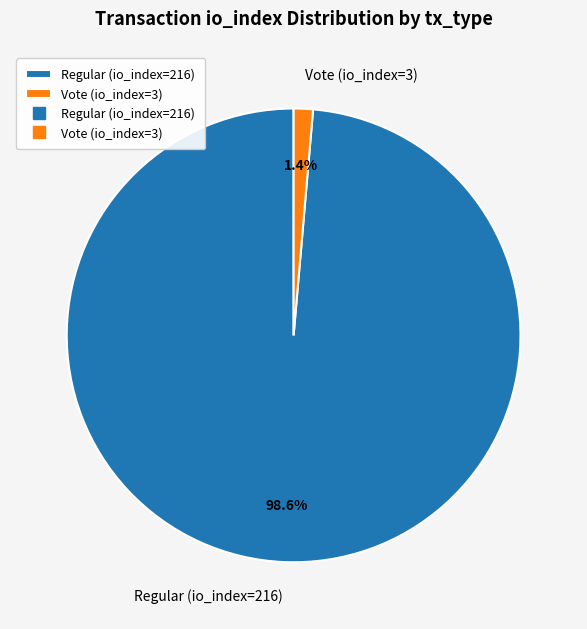

To the nearest percent, what portion does Vote (io_index=3) represent?

1%